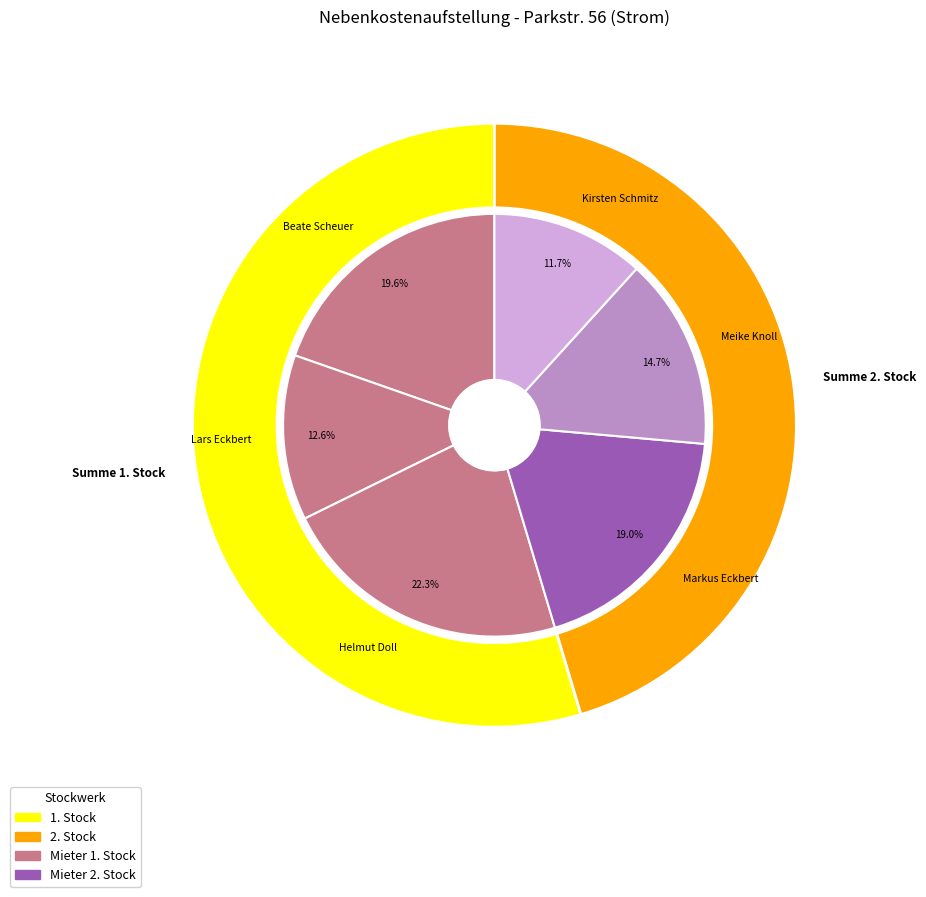

To the nearest percent, what is the difference between the largest and smallest slice percentages?

11%